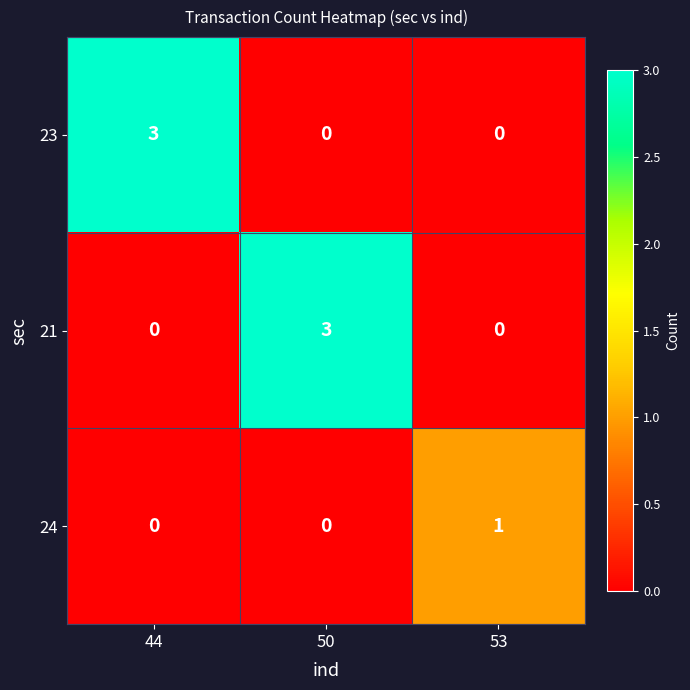

The 24 series shows 0 at 53. True or false?

False